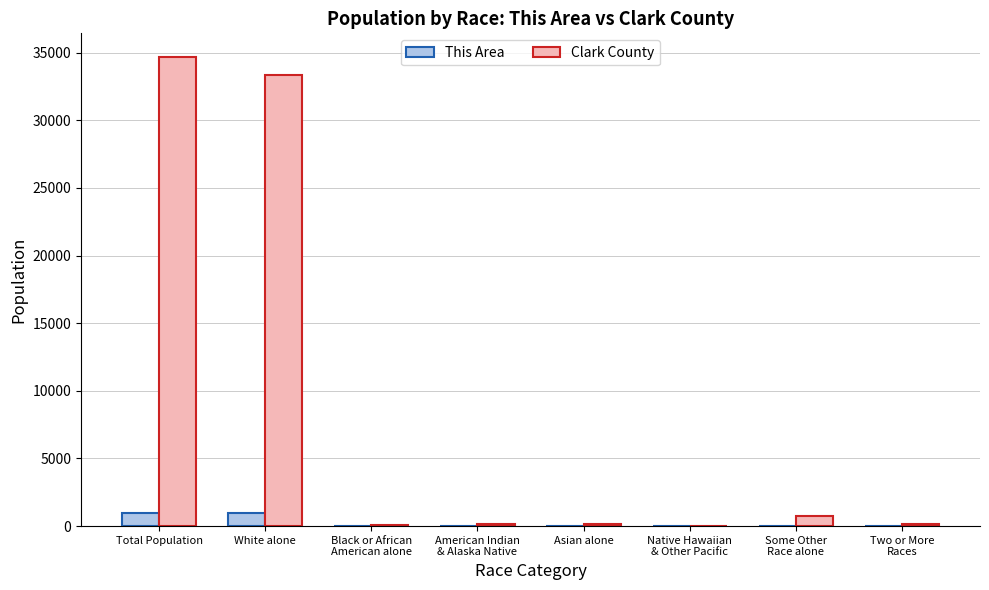

What is the highest value of the This Area series?

966